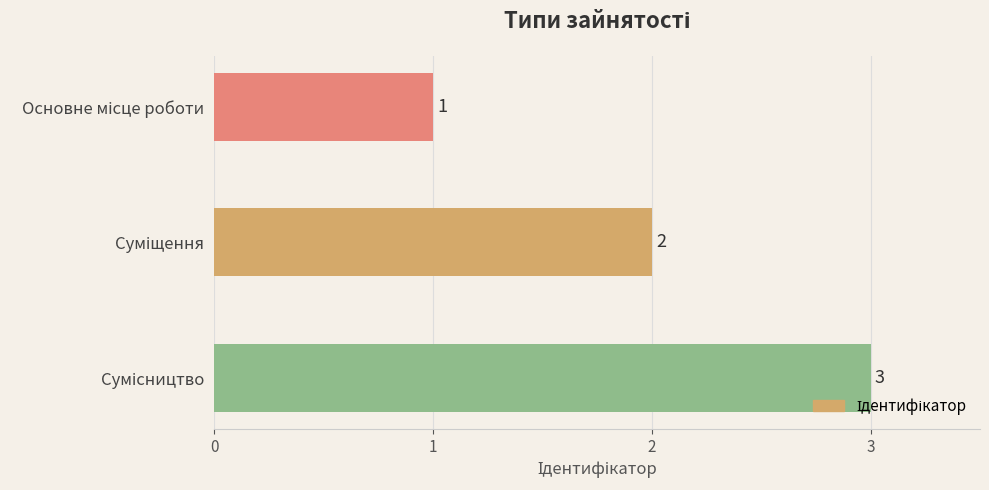

Count the values in the range 1 to 3.

3